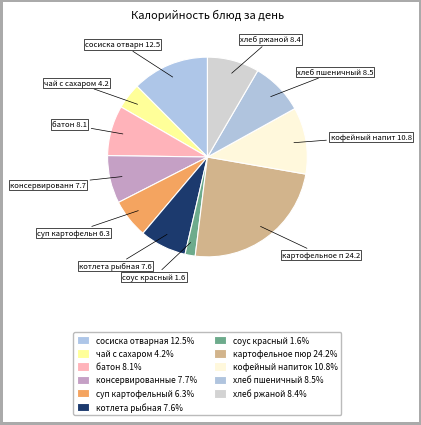

How many slices are in this pie chart?

11